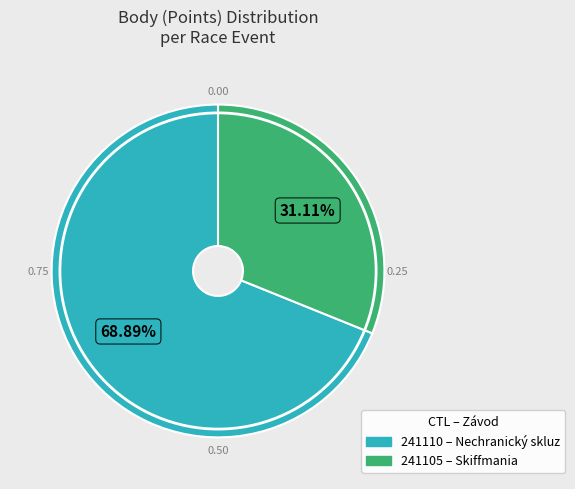

How many segments does this pie chart have?

2